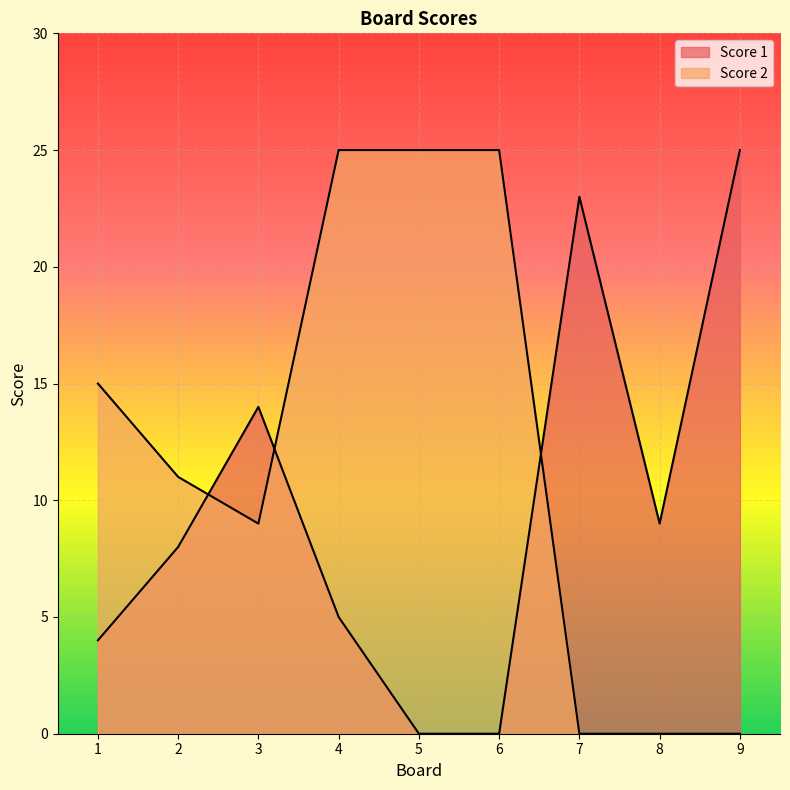

Rank the series at 3 from highest to lowest value.

Score 1, Score 2